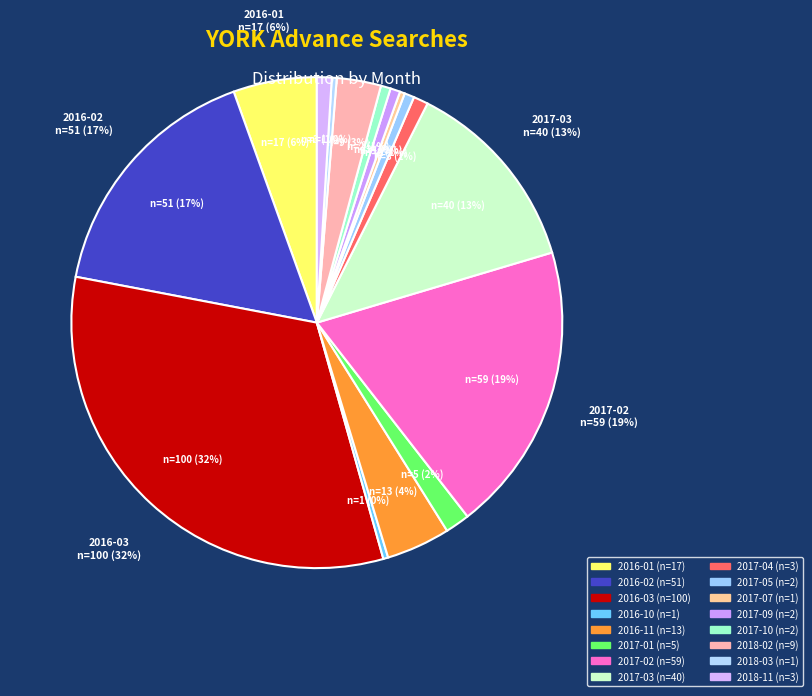

How many slices are in this pie chart?

16